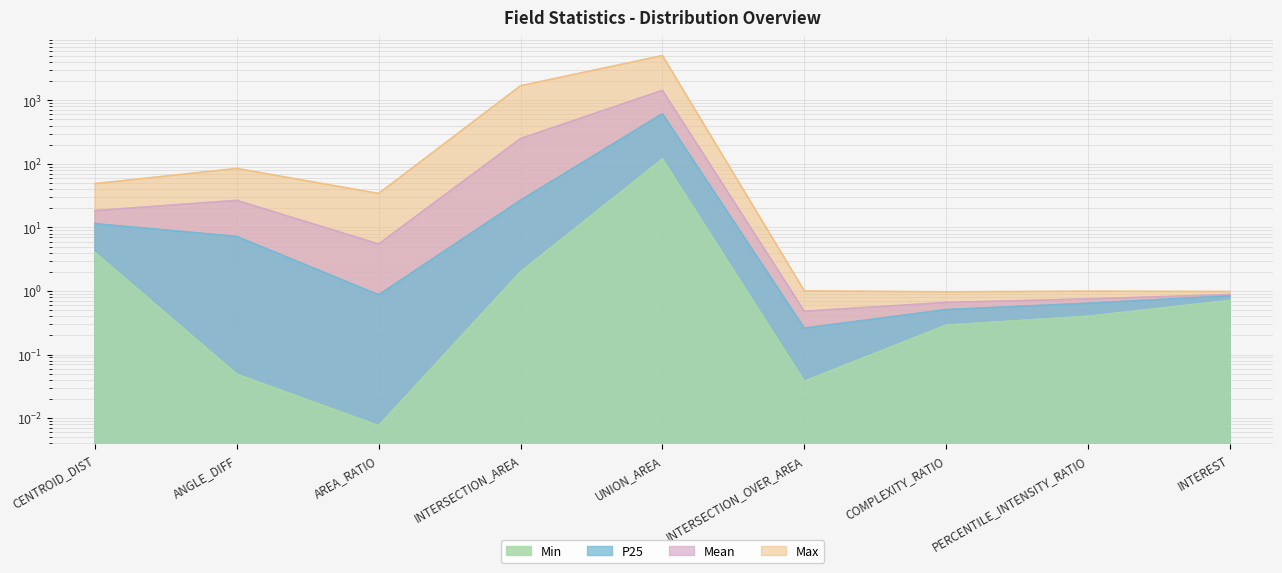

What position from the left is CENTROID_DIST?

1